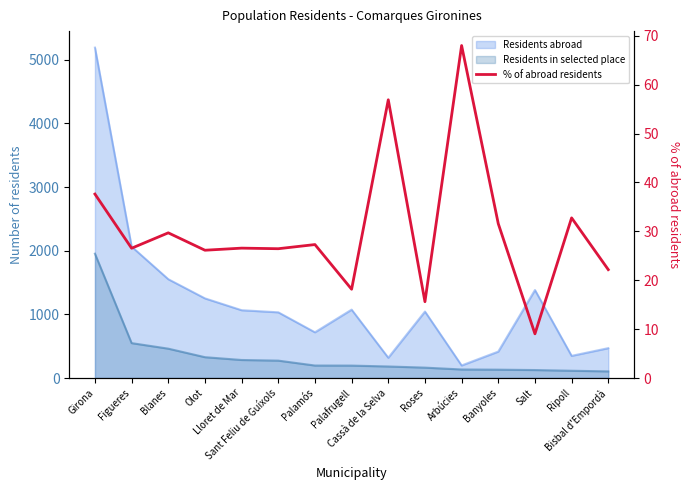

Where does the data first go above 26?

Girona